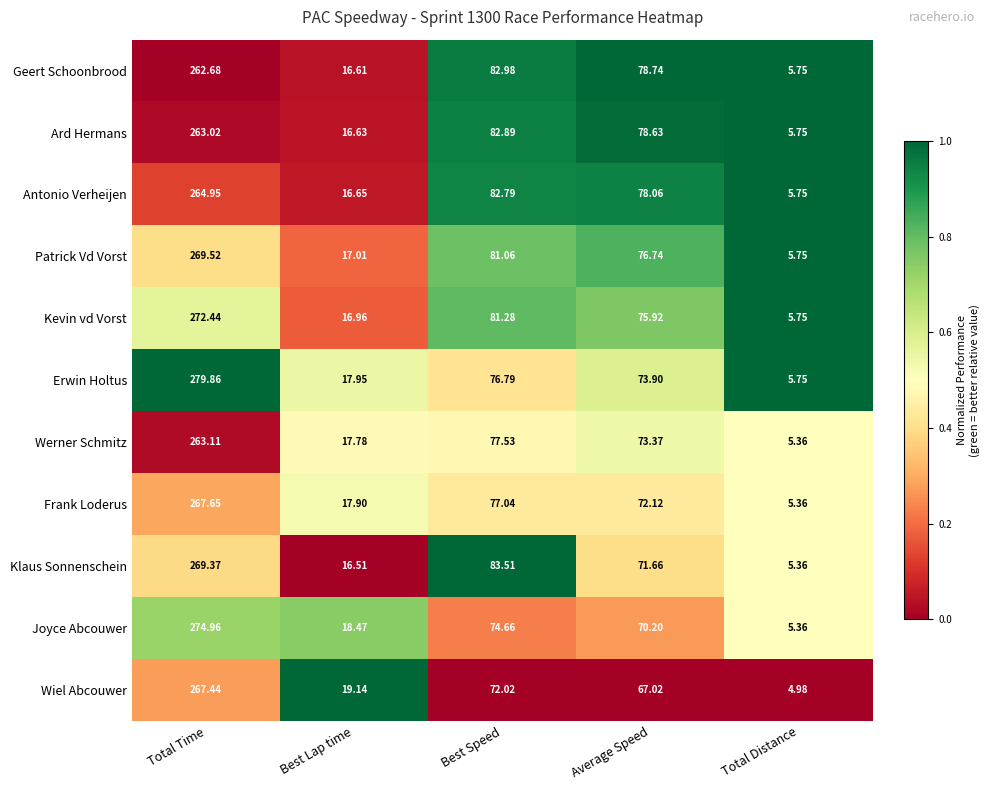

Which label corresponds to the smallest value in the chart?

Total Distance